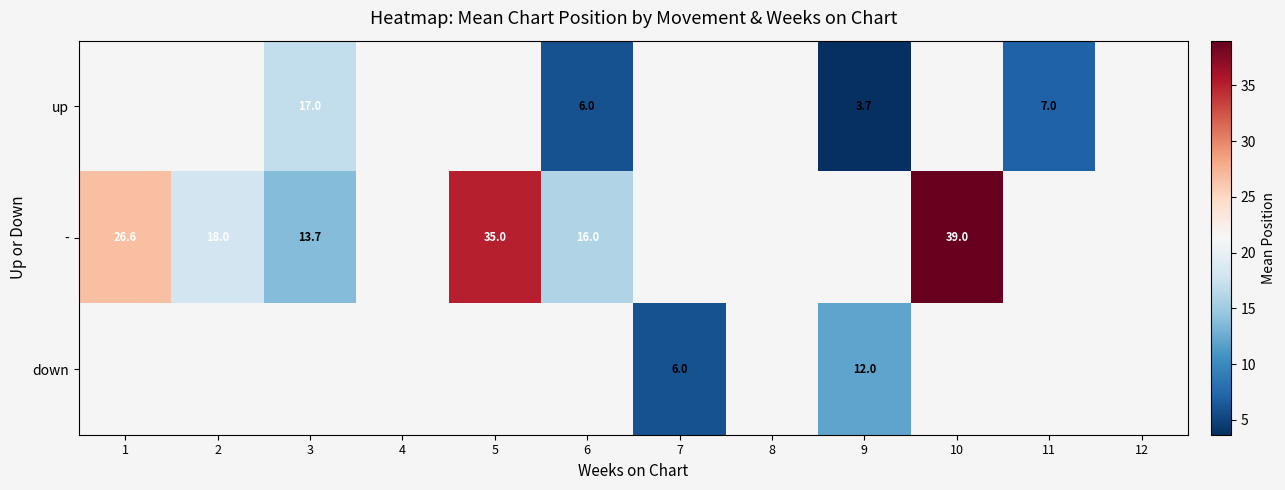

How many series are shown in this chart?

3